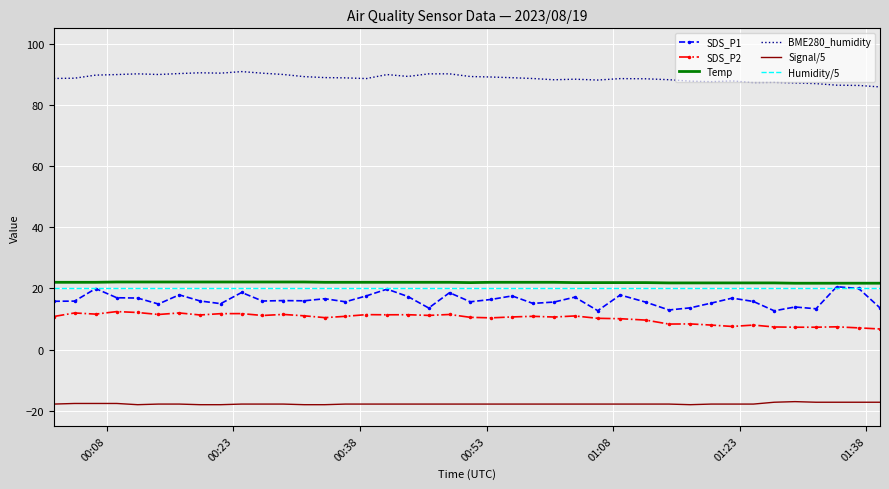

What is the difference between the maximum and minimum values in the BME280_humidity series?

5.0